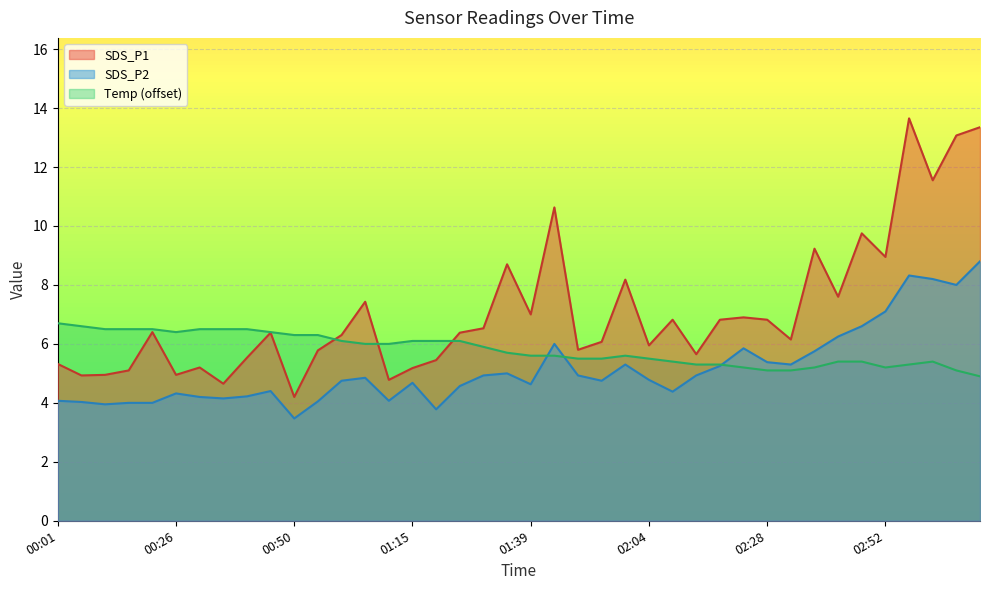

True or false: Temp and SDS_P2 cross at least once.

True